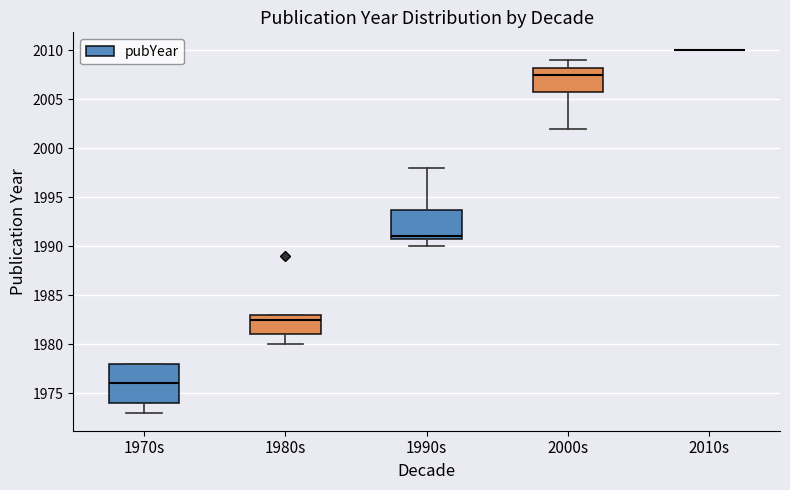

Reading left to right, transcribe this box plot: for each box, give where its median line is, the range the box spans, and where its two whiskers end, as read against the y-axis. The values are not printed on the chart, so give them approximately, as read against the axis.

1970s: median 1976.0, box 1974.0 to 1978.0, whiskers 1973.0 to 1978.0
1980s: median 1982.5, box 1981.0 to 1983.0, whiskers 1980.0 to 1983.0
1990s: median 1991.0 (just above the box's lower edge), box 1991.0 to 1994.0, whiskers 1990.0 to 1998.0
2000s: median 2007.5, box 2006.0 to 2008.5, whiskers 2002.0 to 2009.0
2010s: box collapsed to a line at 2010.0, whiskers 2010.0 to 2010.0